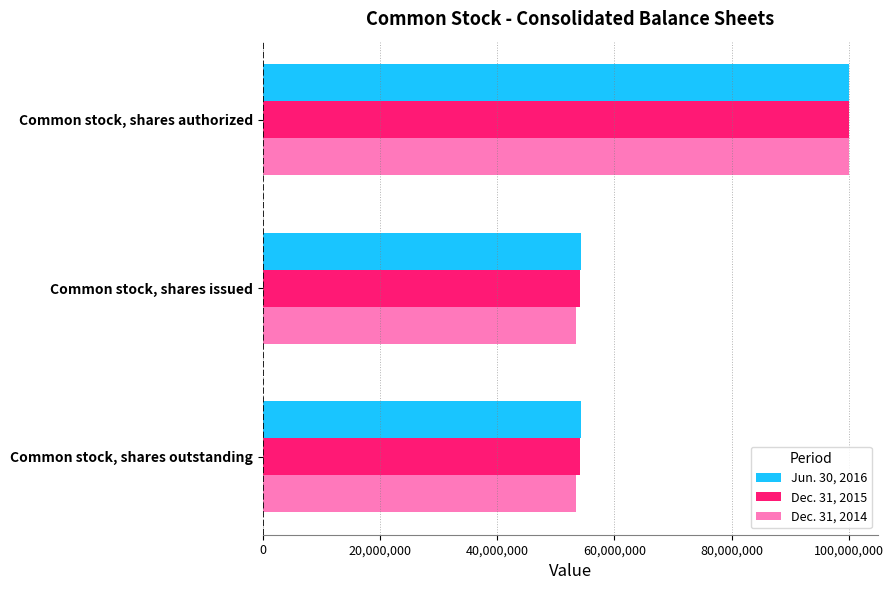

At which category is the sum across all series the highest?

Common stock, shares authorized